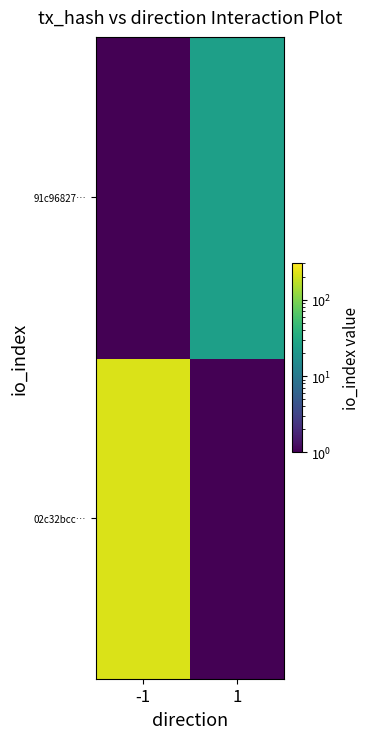

Rank the series by their average value, from highest to lowest.

02c32bcc…, 91c96827…